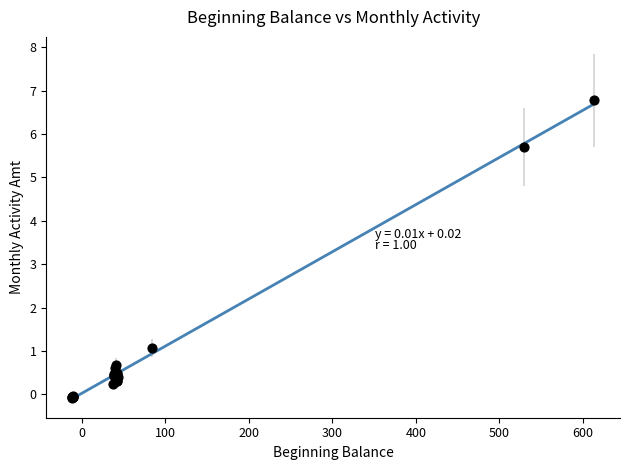

What Y value in the scatter plot is closest to 3?

1.1